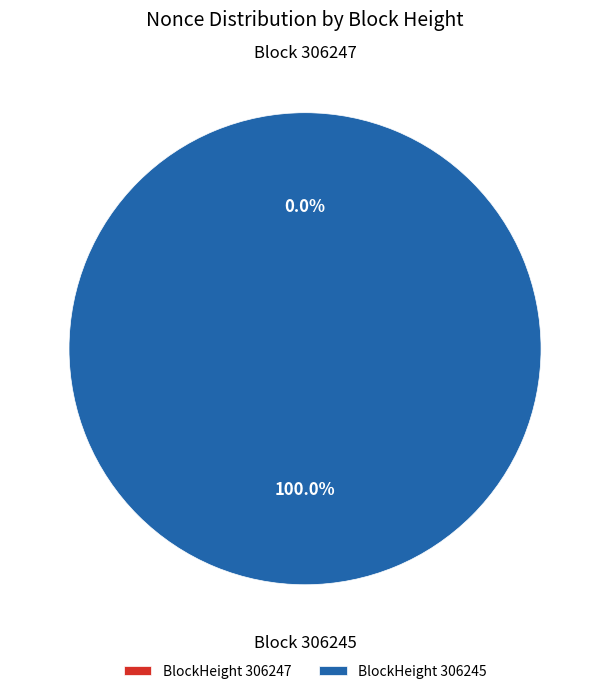

Is there a majority slice in this chart?

Yes